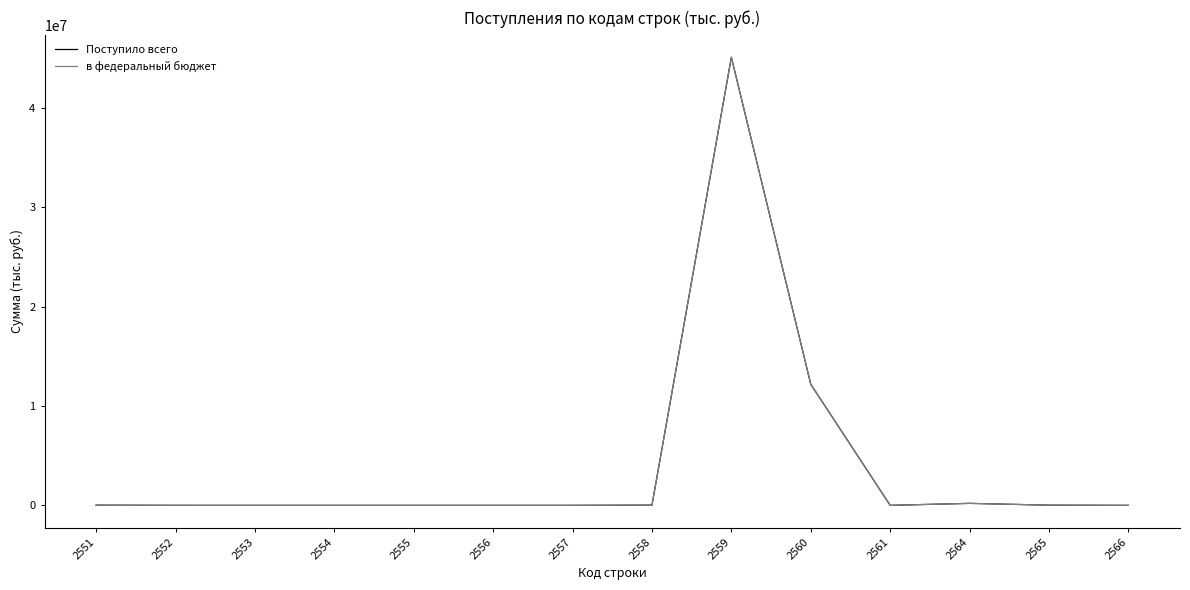

At which category is the sum across all series the highest?

2559